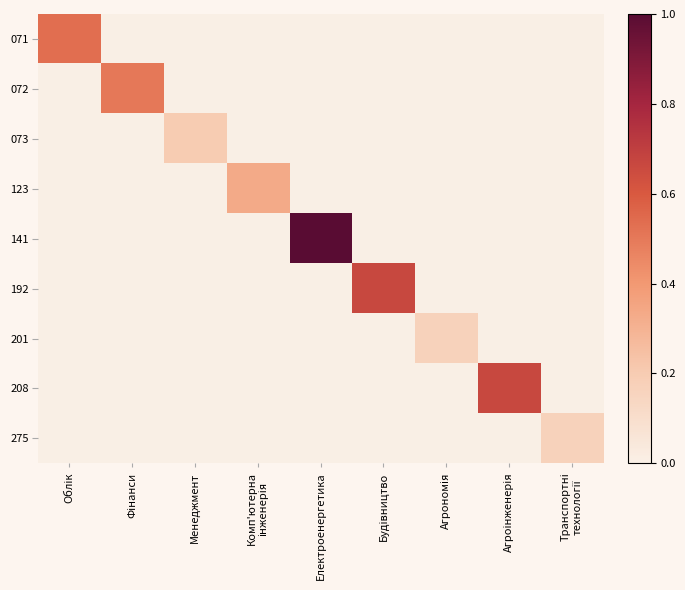

Which series has the largest total across all categories?

141